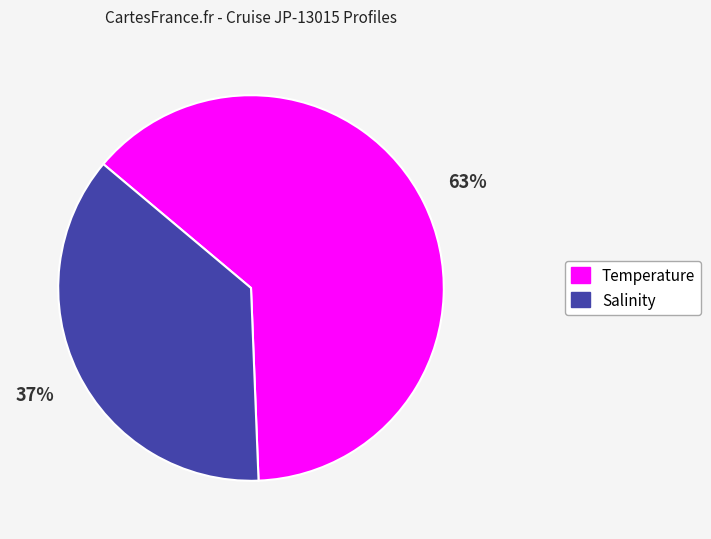

How many slices are in this pie chart?

2